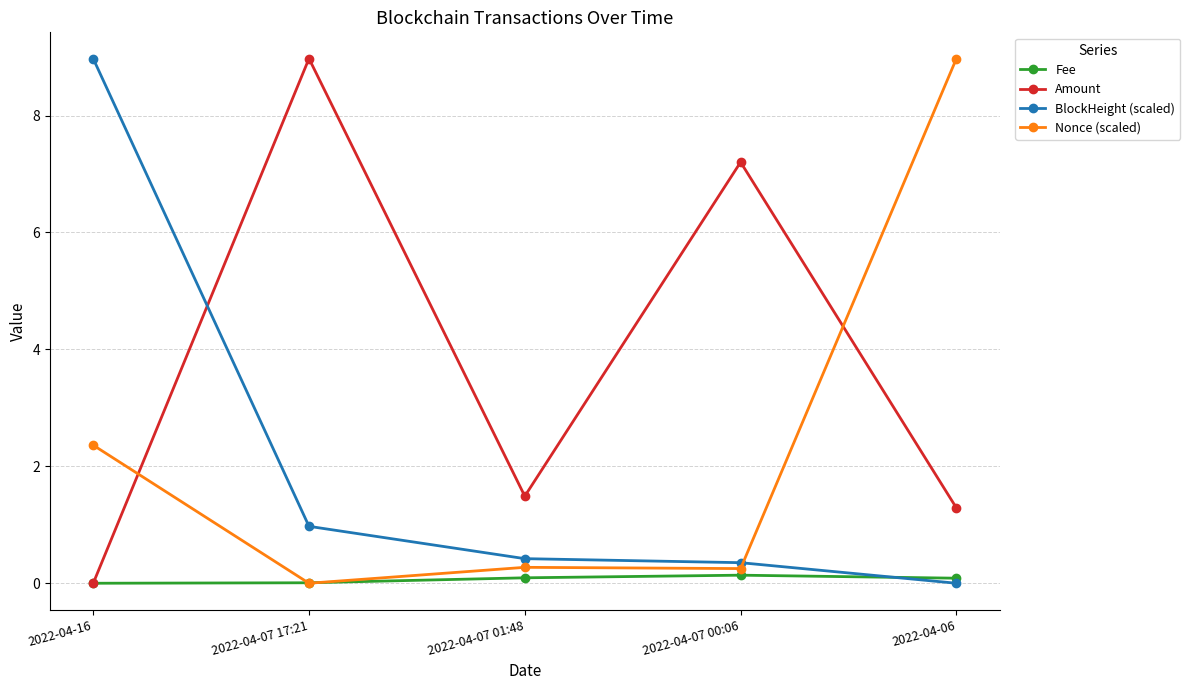

Which series ends up on top after the final intersection of Fee and Amount?

Amount